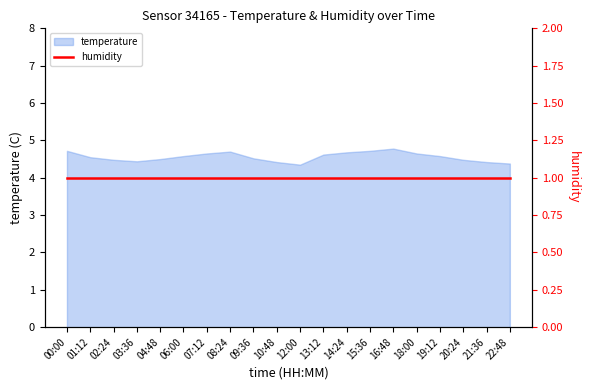

Rank the categories by value from highest to lowest.

16:48, 00:00, 15:36, 08:24, 14:24, 07:12, 18:00, 13:12, 06:00, 19:12, 01:12, 09:36, 04:48, 02:24, 20:24, 03:36, 10:48, 21:36, 22:48, 12:00